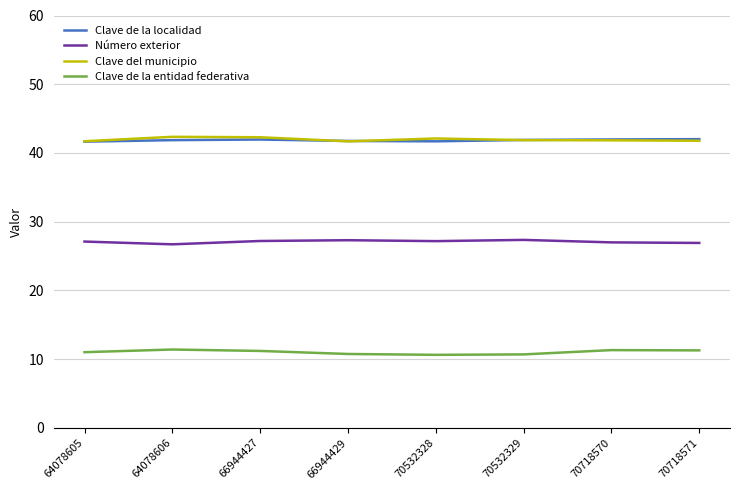

Is it true that Clave del municipio equals 9.8 at 66944427?

False